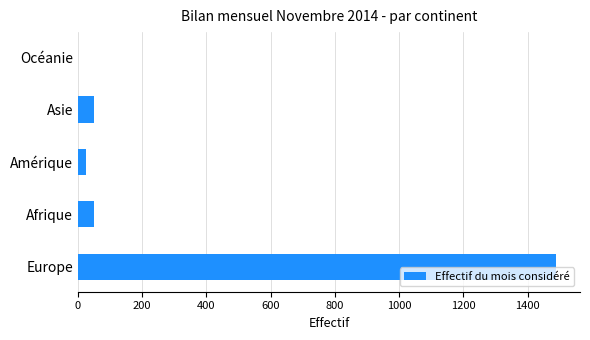

The value at Europe is 2597. True or false?

False